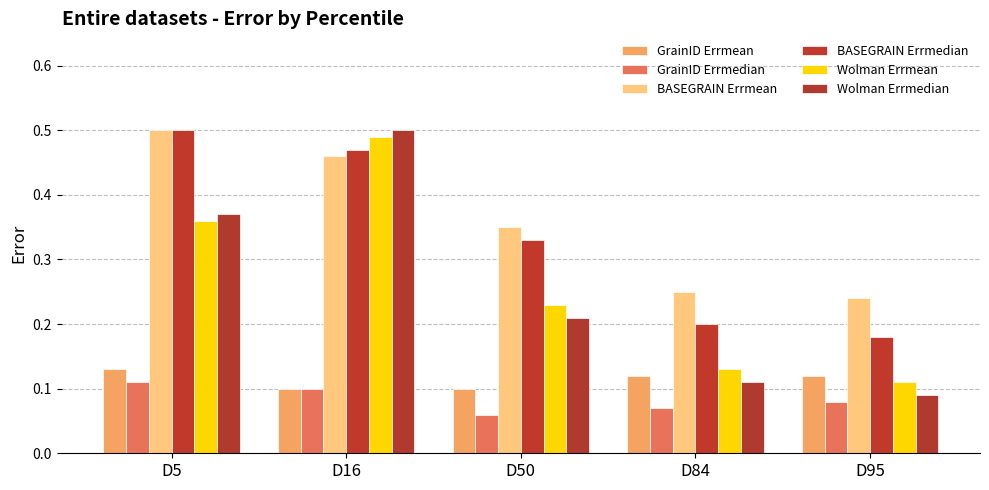

Reading right to left, extract all data points from this chart.

GrainID Errmean: D95=0.1	D84=0.1	D50=0.1	D16=0.1	D5=0.1
GrainID Errmedian: D95=0.1	D84=0.1	D50=0.1	D16=0.1	D5=0.1
BASEGRAIN Errmean: D95=0.2	D84=0.2	D50=0.3	D16=0.5	D5=0.5
BASEGRAIN Errmedian: D95=0.2	D84=0.2	D50=0.3	D16=0.5	D5=0.5
Wolman Errmean: D95=0.1	D84=0.1	D50=0.2	D16=0.5	D5=0.4
Wolman Errmedian: D95=0.1	D84=0.1	D50=0.2	D16=0.5	D5=0.4